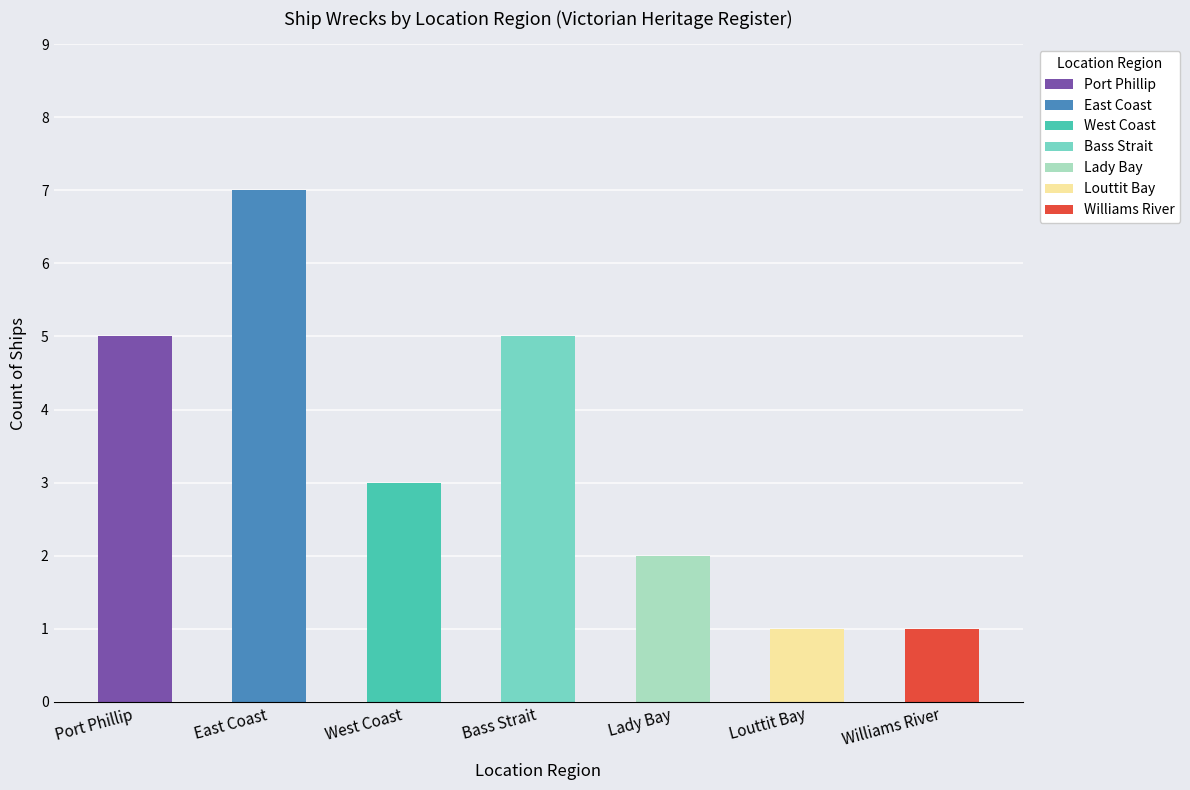

What is the difference between the second highest and second lowest values?

4